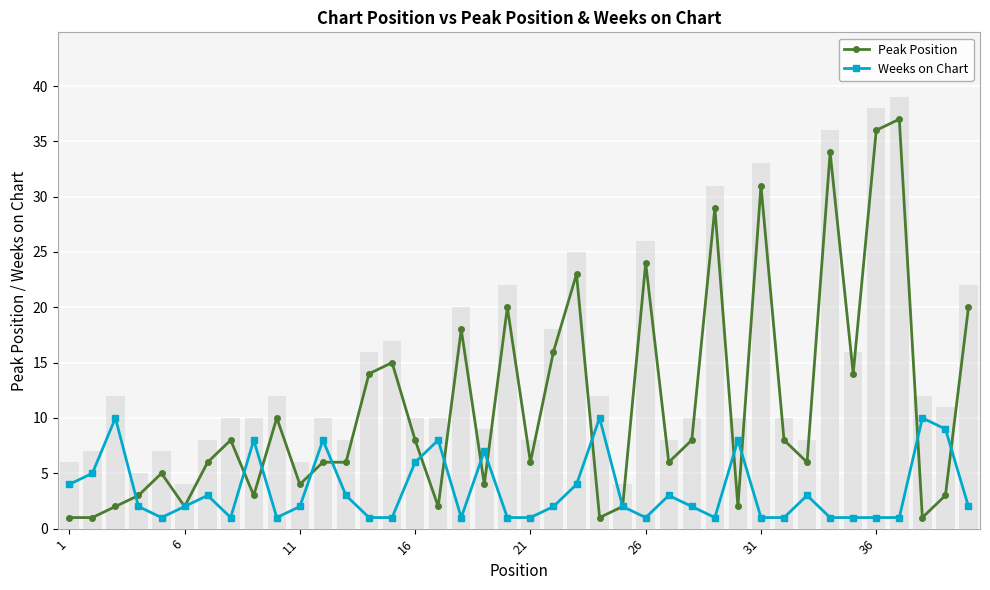

Where does the Weeks on Chart series first go above 2?

1